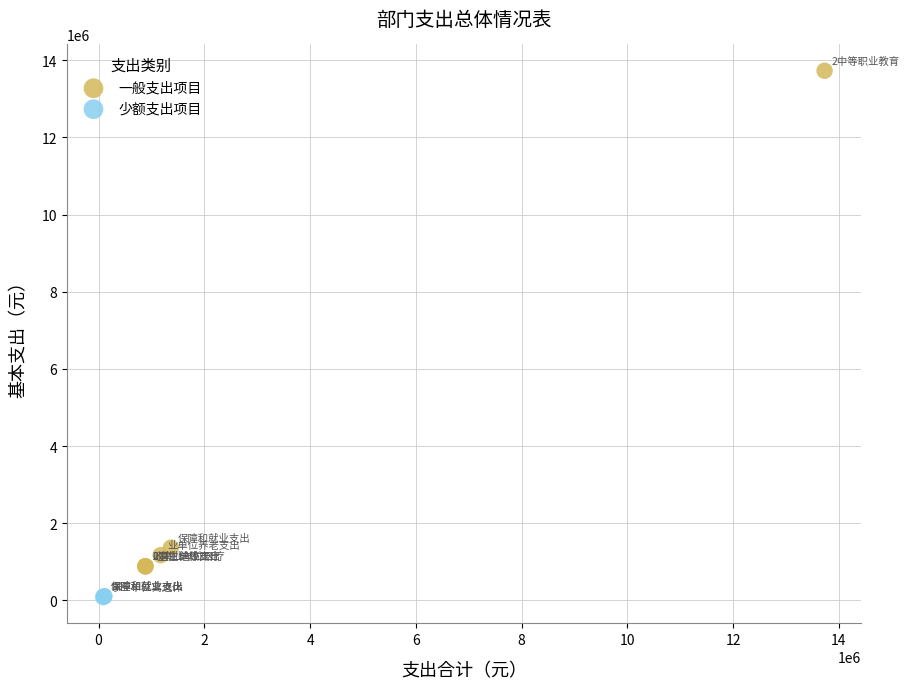

Which series has the largest Y range (max minus min)?

一般支出项目